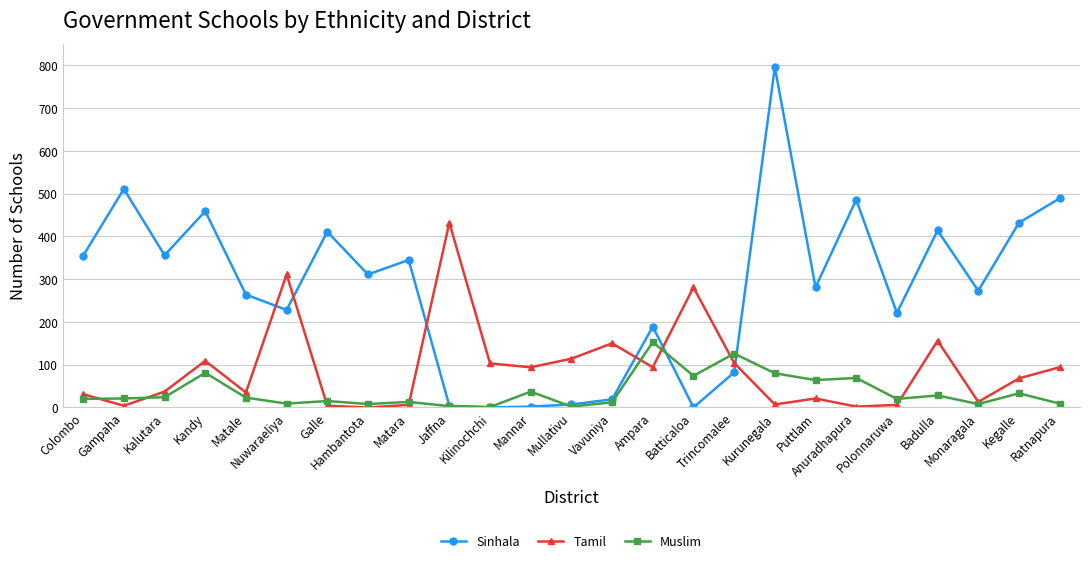

Which series has the largest range (max minus min)?

Sinhala